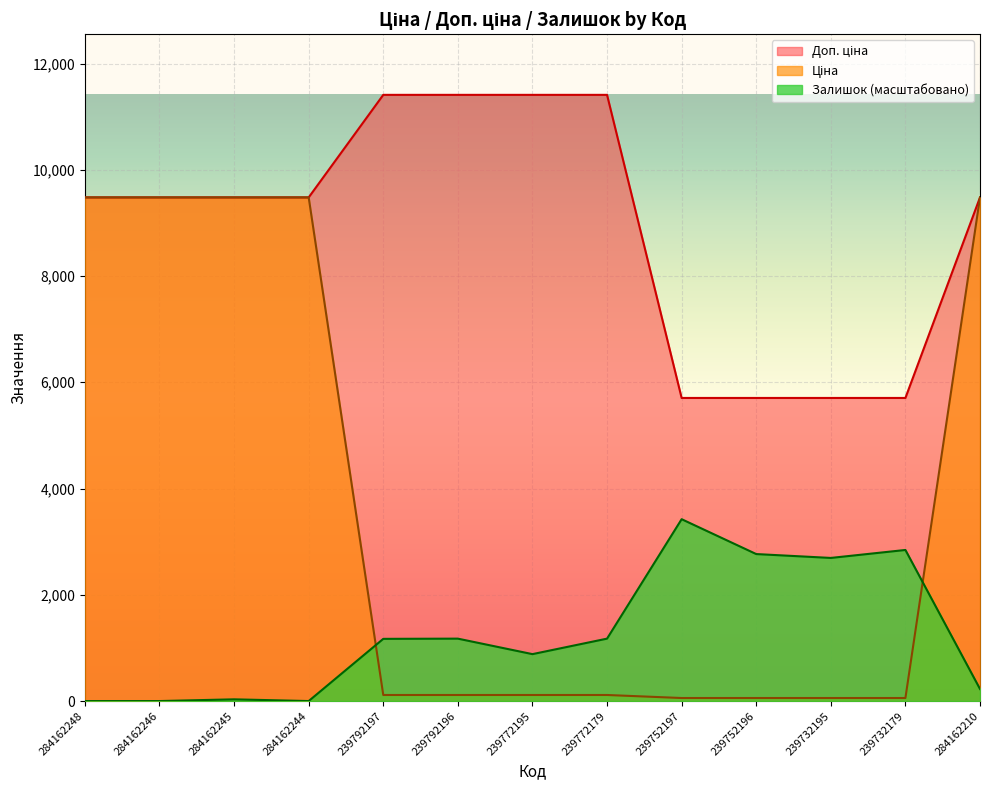

What is the difference between the maximum and minimum values in the Ціна series?

9423.0